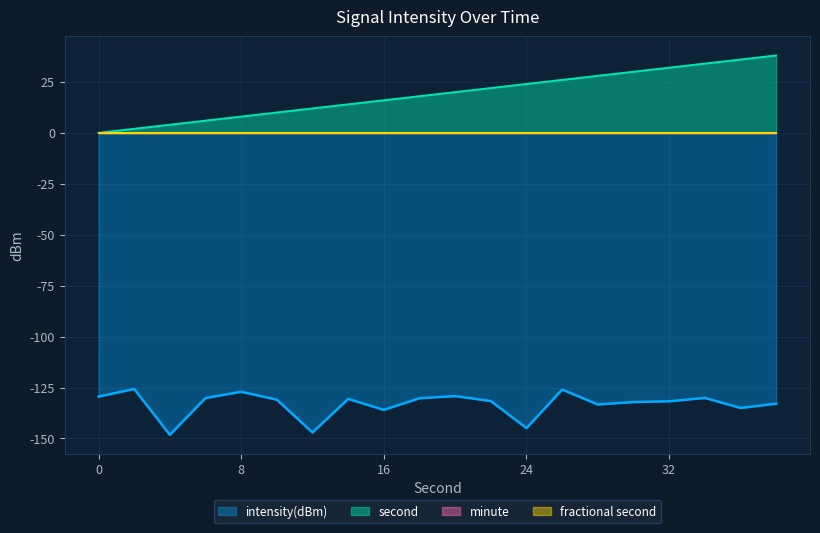

How many values in the intensity(dBm) series are below -130?

15